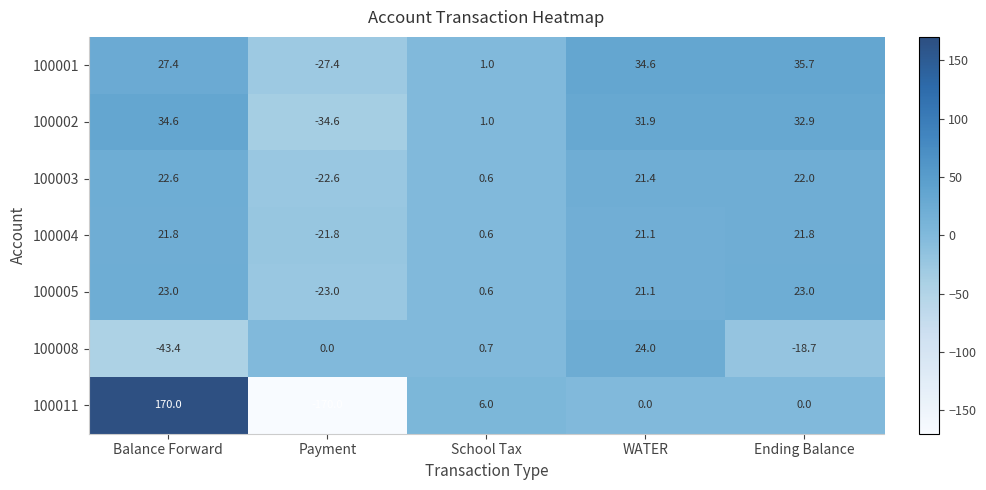

What is the lowest value of the 100003 series?

-22.6